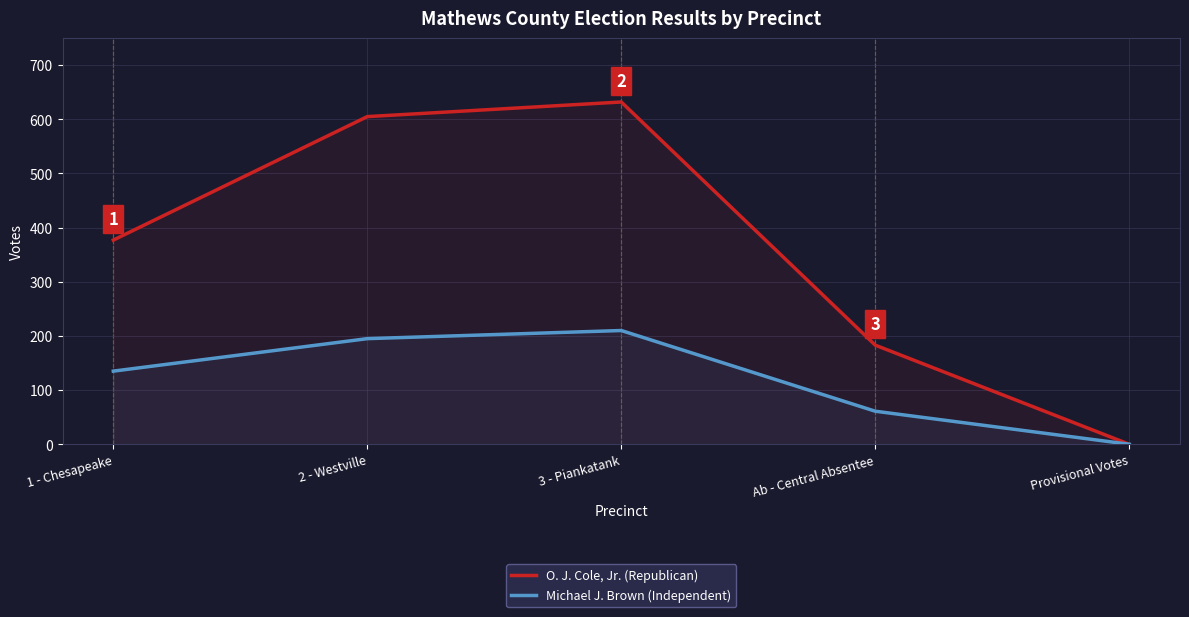

What is the label of the 4th point from the right?

2 - Westville